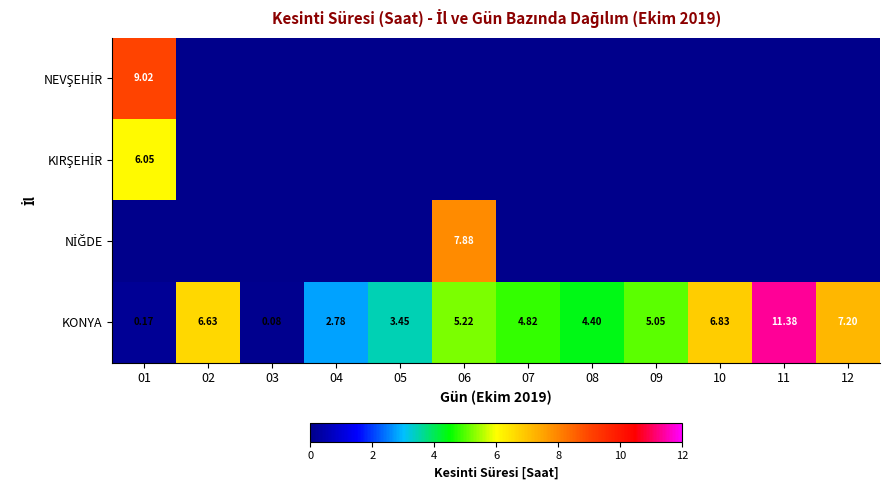

At how many categories does at least one series exceed 0?

12